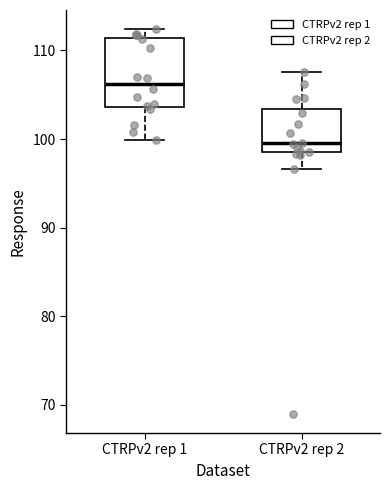

Reading left to right, read every box against the y-axis: the position of its median line, the range the box covers, and the ends of its whiskers. The values are not printed on the chart, so give them approximately, as read against the axis.

CTRPv2 rep 1: median 106, box 104 to 111, whiskers 100 to 112
CTRPv2 rep 2: median 100, box 99 to 103, whiskers 97 to 108